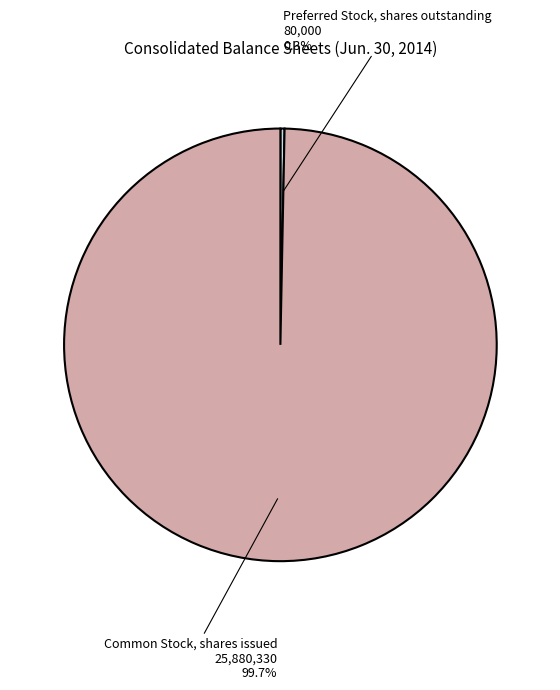

To the nearest percent, what is the difference between the largest and smallest slice percentages?

99%